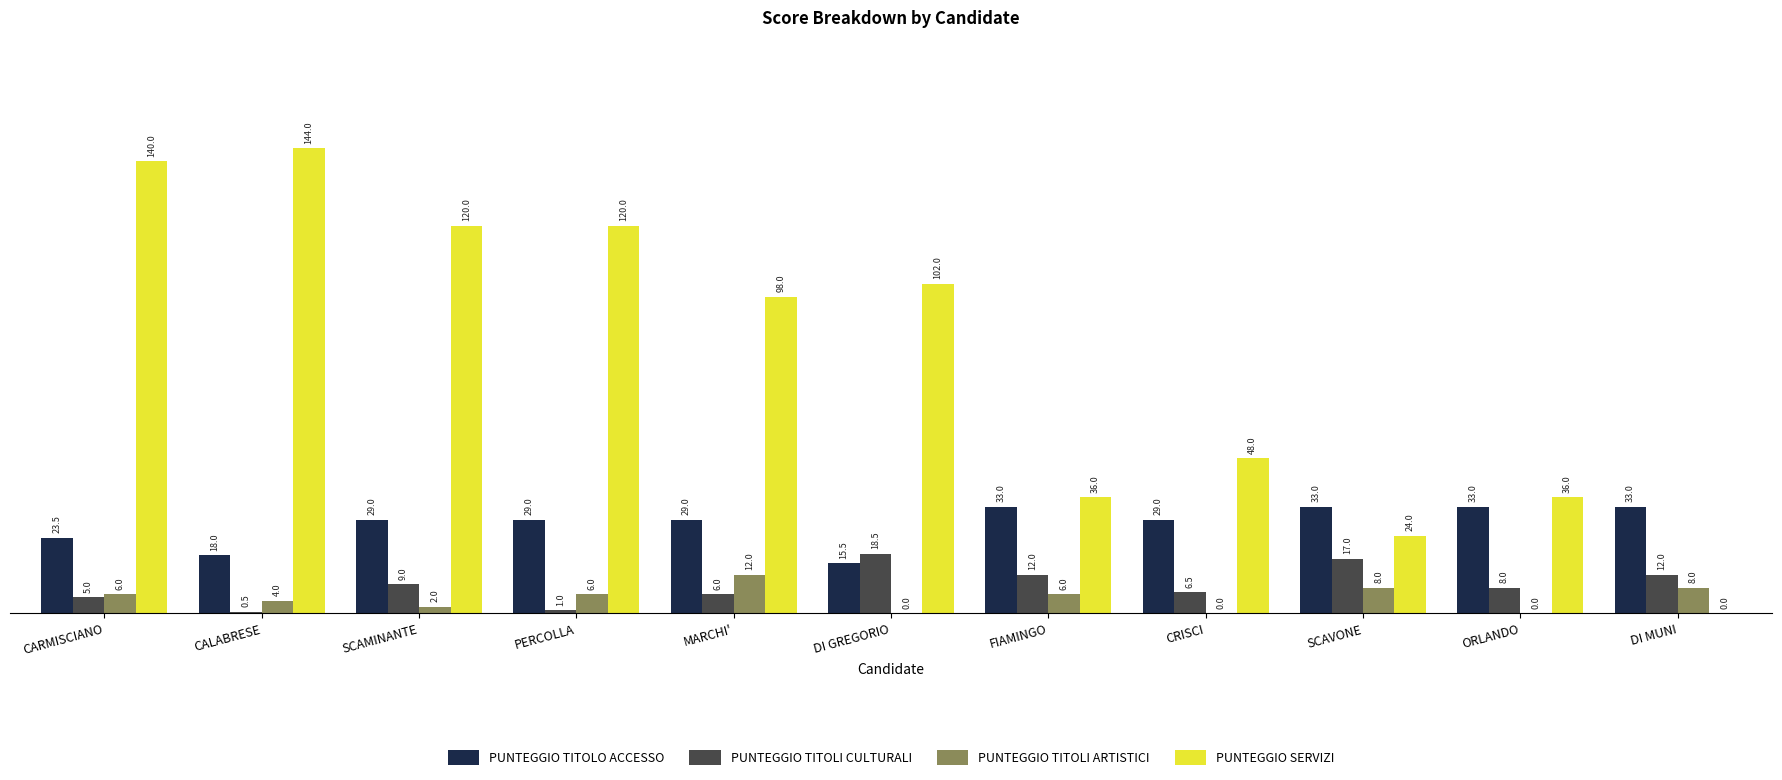

What is the maximum value shown in the chart?

144.0